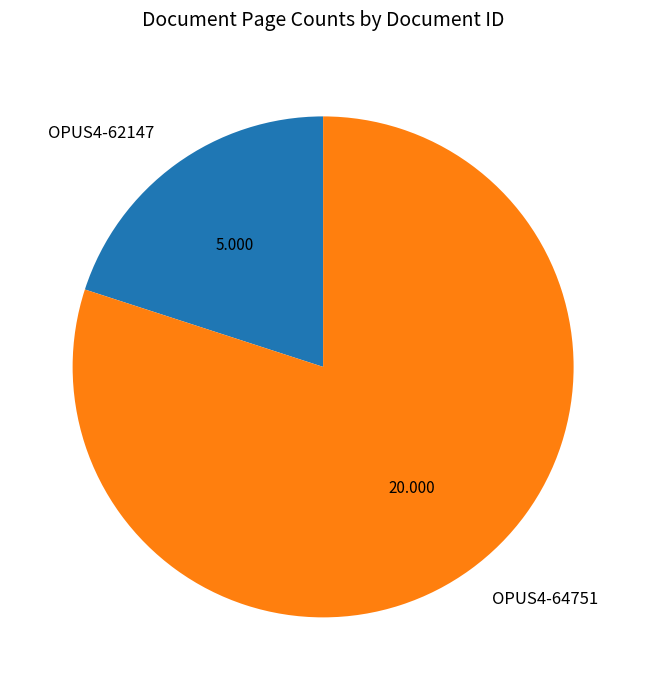

Is OPUS4-62147 the majority of the pie?

No